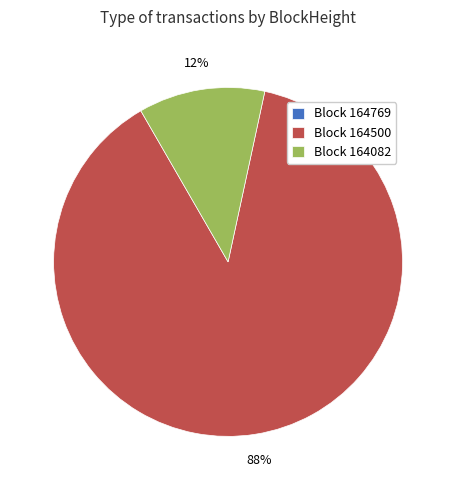

To the nearest percent, what is the difference between the largest and smallest slice percentages?

88%